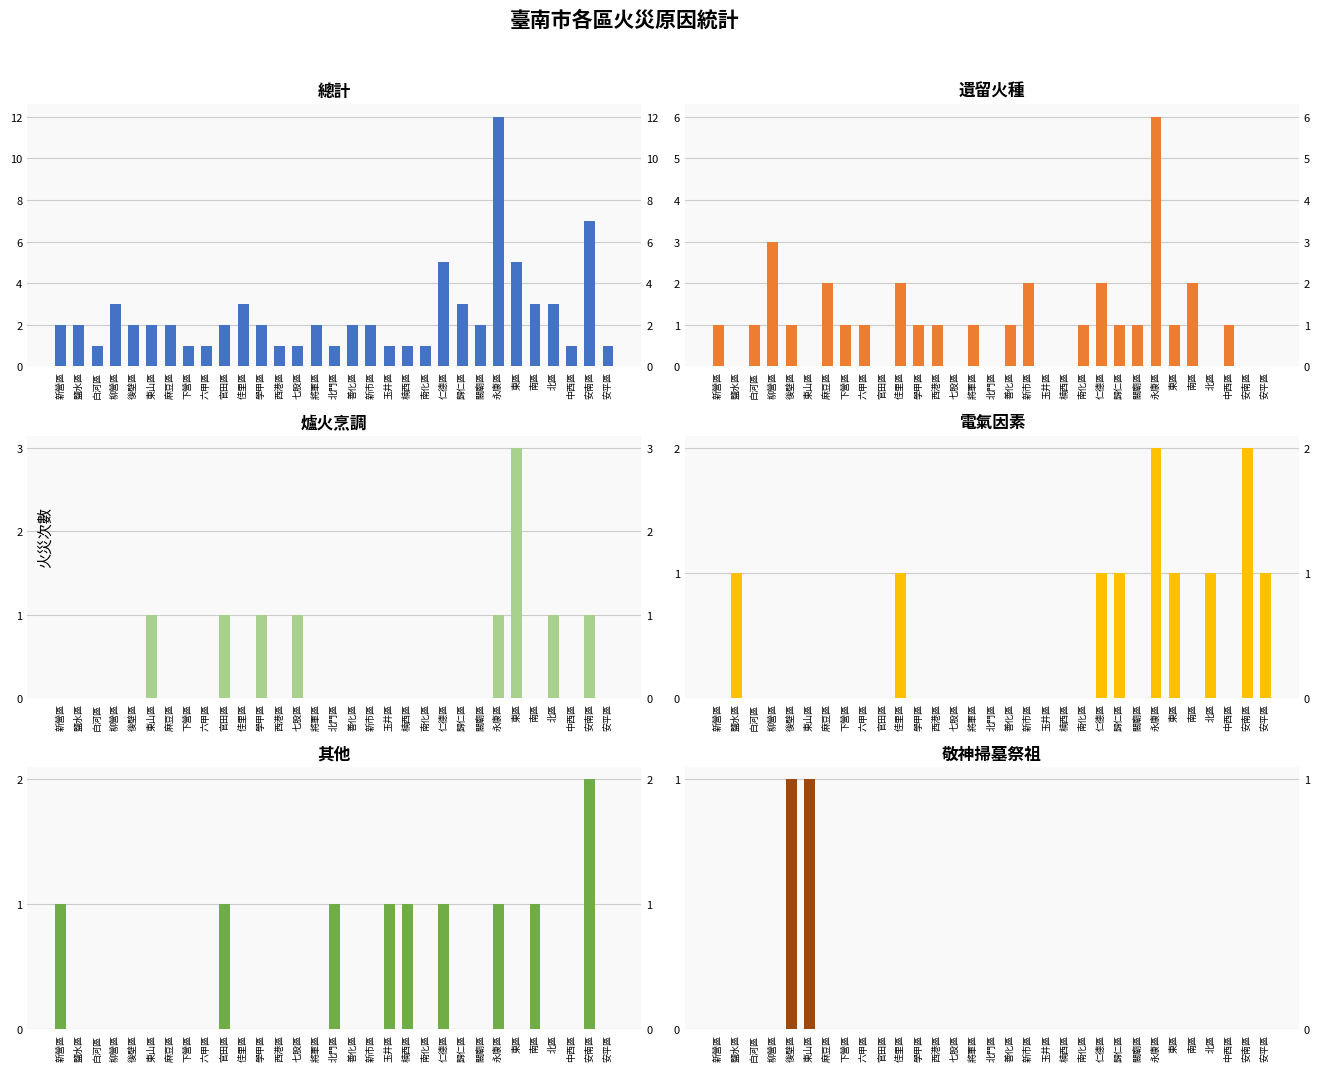

How many values in the 其他 series exceed 0?

9